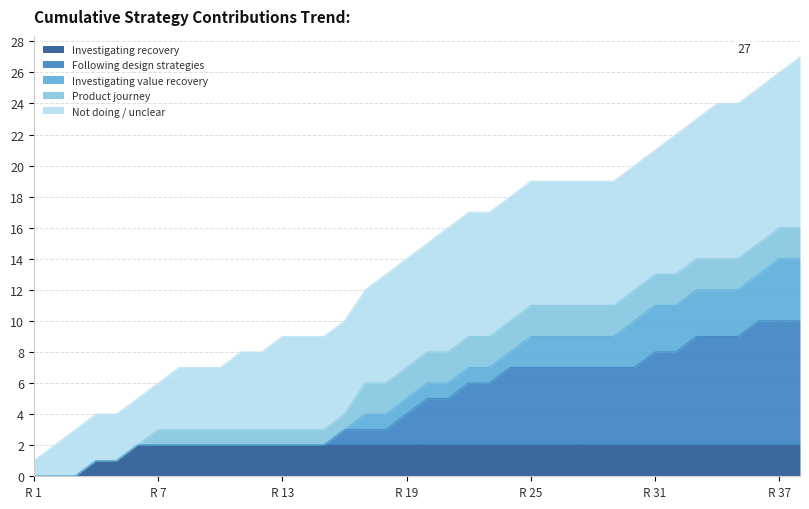

The value at 16 is 3. True or false?

False